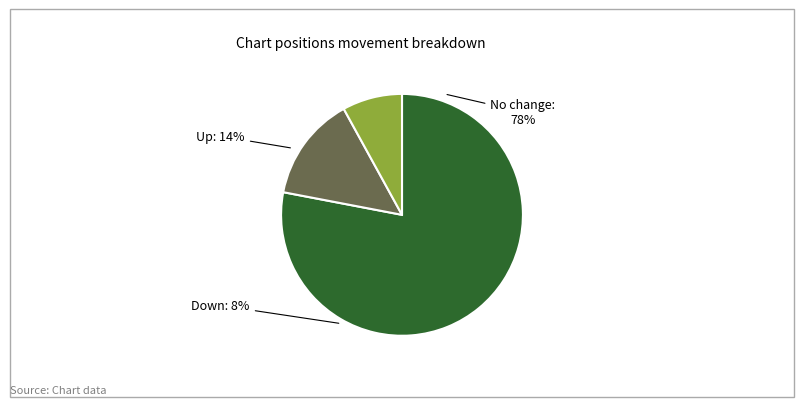

To the nearest percent, what is the difference between the down and - slice percentages?

70%